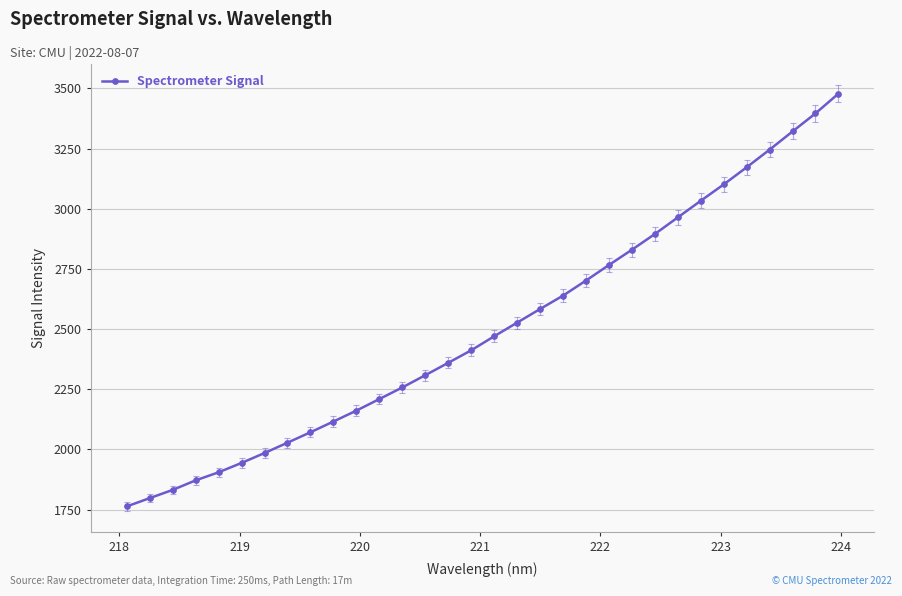

What is the maximum value shown in the chart?

3478.0